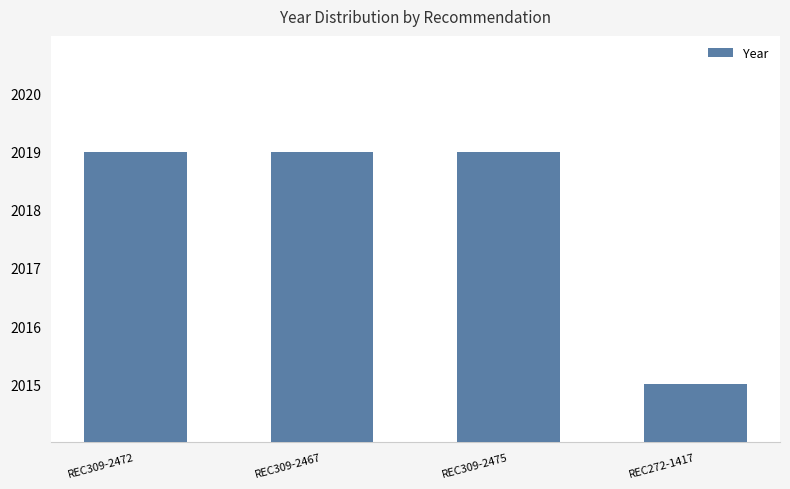

What position from the left is REC309-2472?

1